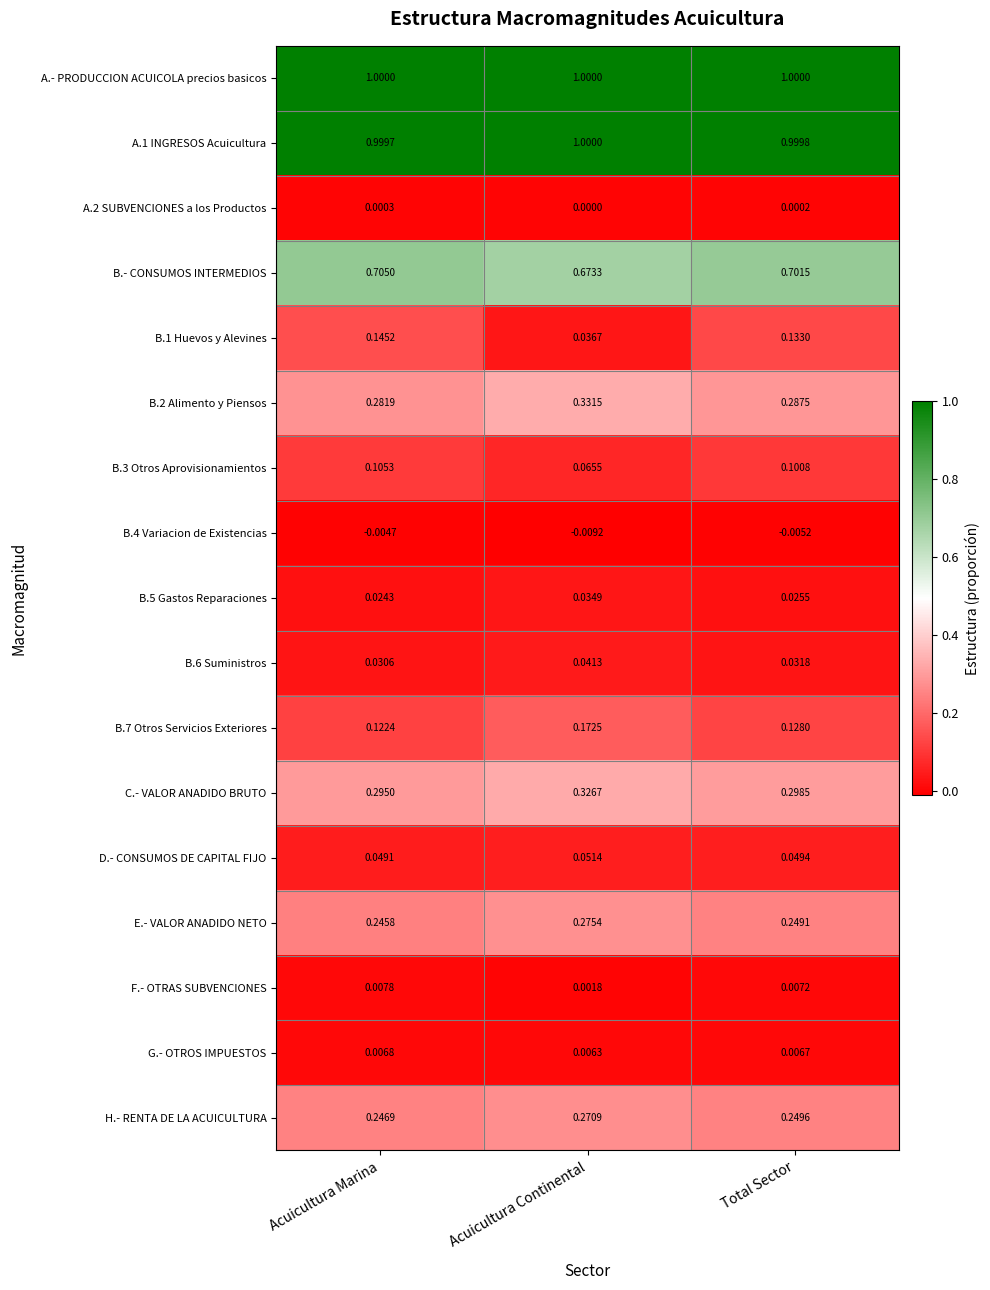

What is the total value across all series at Acuicultura Continental?

4.3